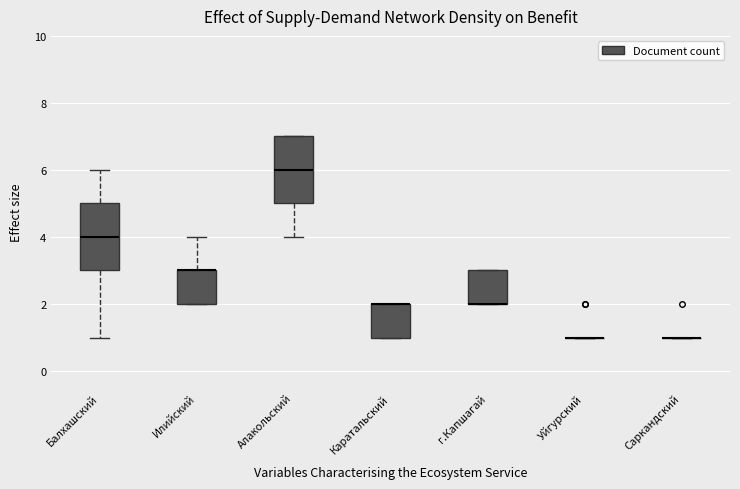

Where is the lower edge of the box for Каратальский on the y-axis? The values are not printed on the chart, so give them approximately, as read against the axis.

1